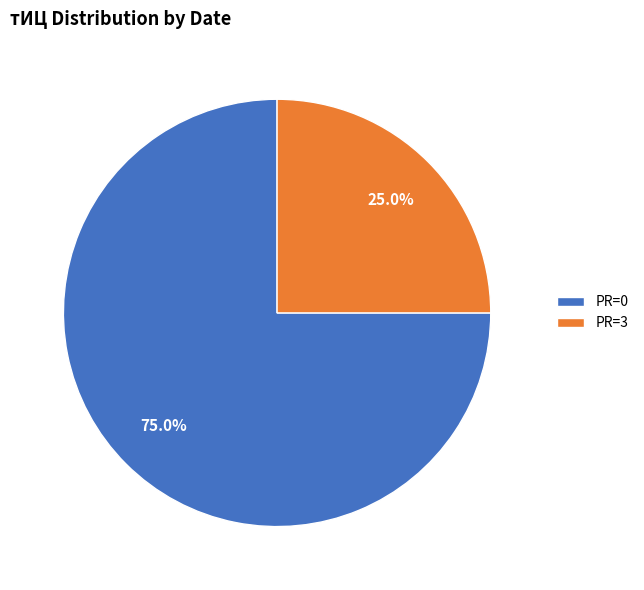

What portion of the pie excludes PR=0?

25.0%